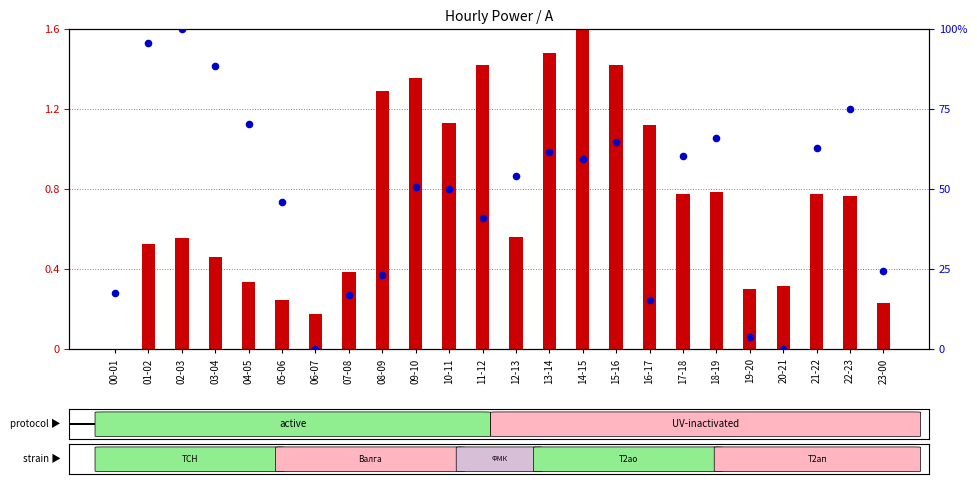

Which series reaches the minimum Y coordinate?

log ratio